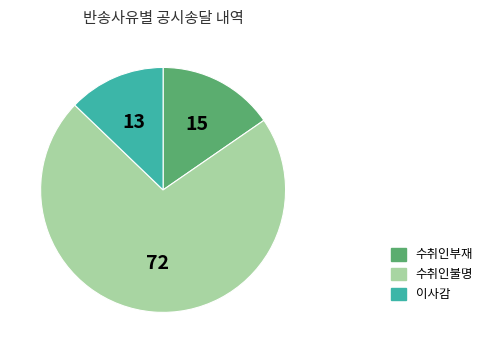

Rank the categories by value from highest to lowest.

수취인불명, 수취인부재, 이사감